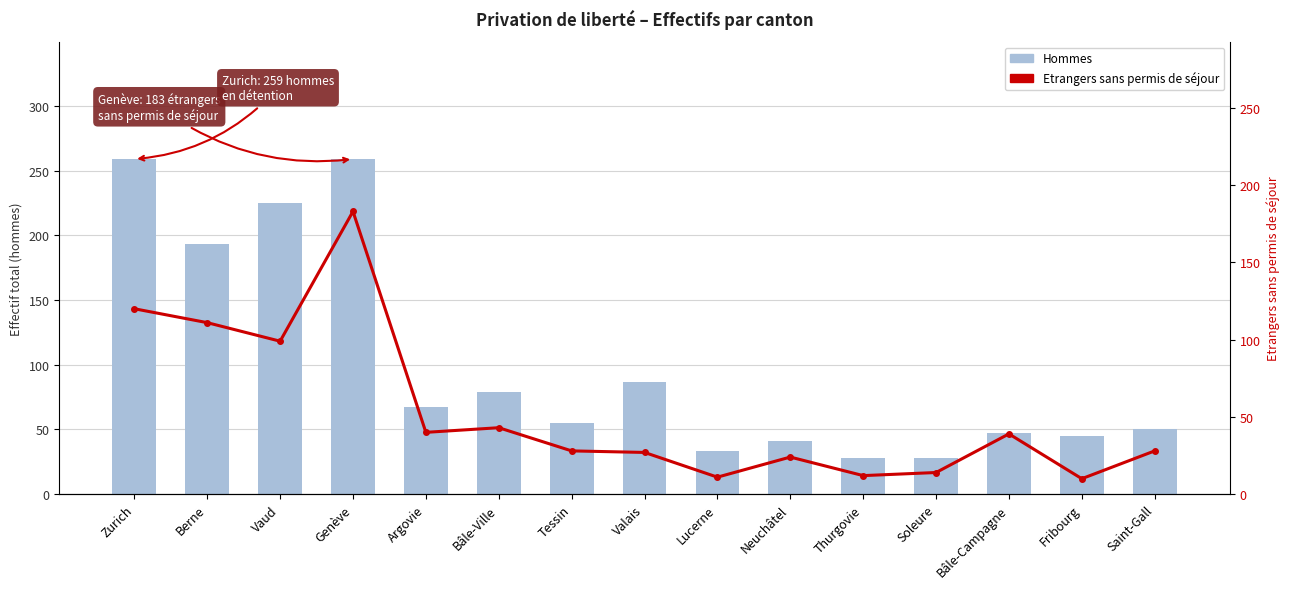

Is the value of Hommes at Zurich greater than the value of Etrangers sans permis de séjour at Lucerne?

Yes